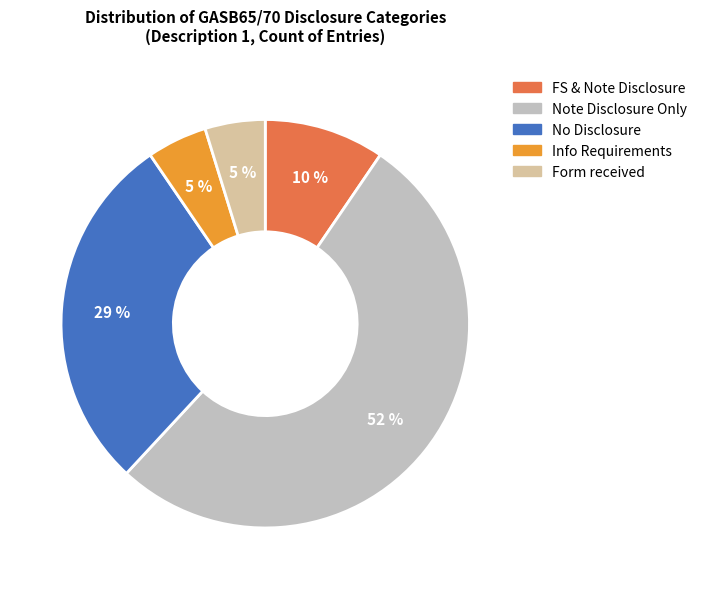

What is the majority slice?

Note Disclosure Only